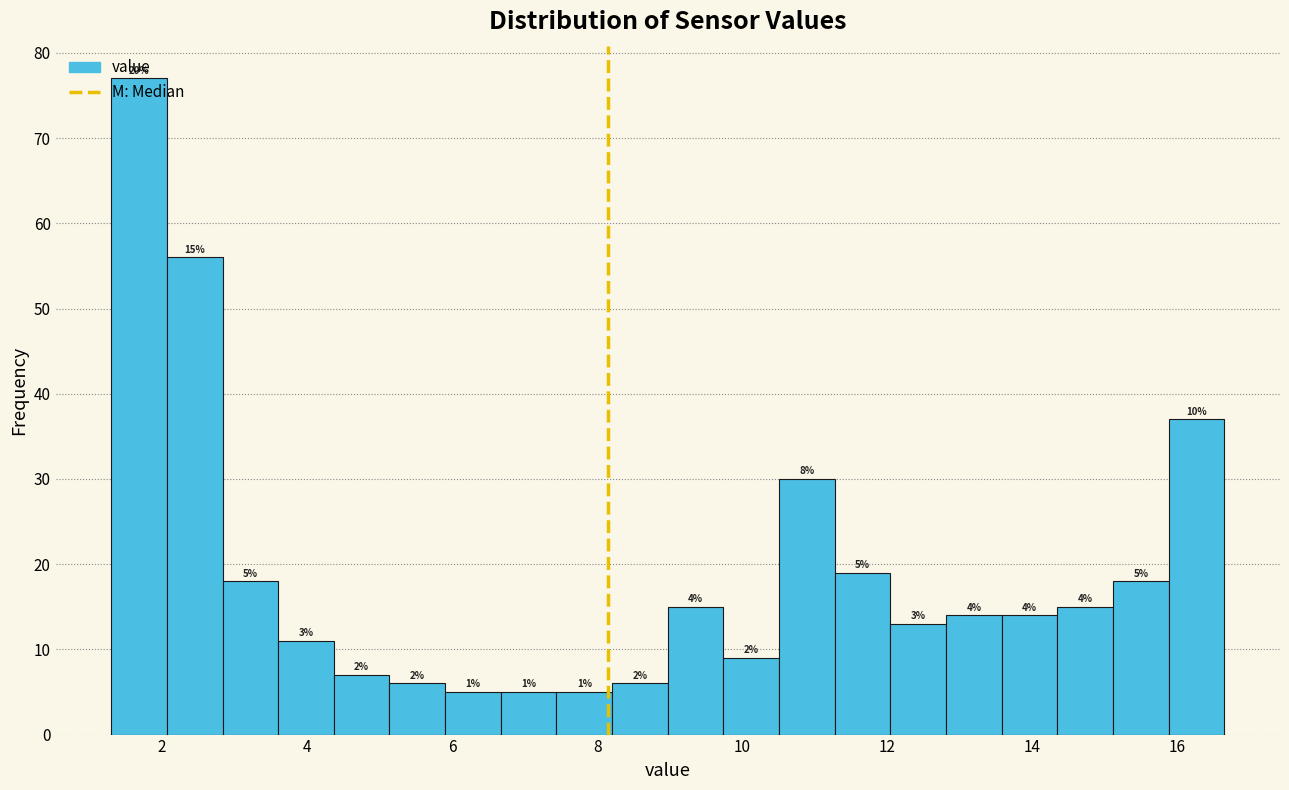

Read against the x-axis, roughly where is the centre of the tallest bar?

1.6